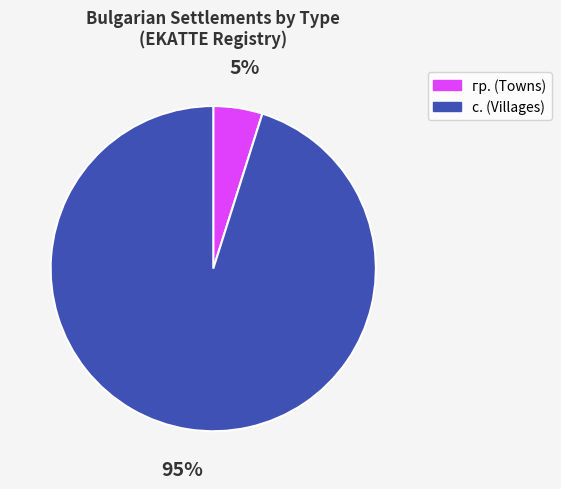

True or false: с. (Villages) accounts for 95% of the total.

True